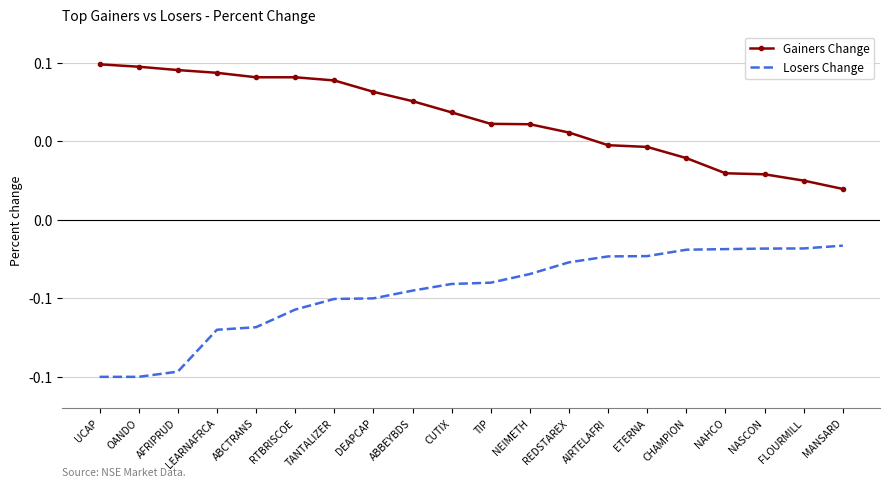

At how many categories does at least one series exceed 0?

20